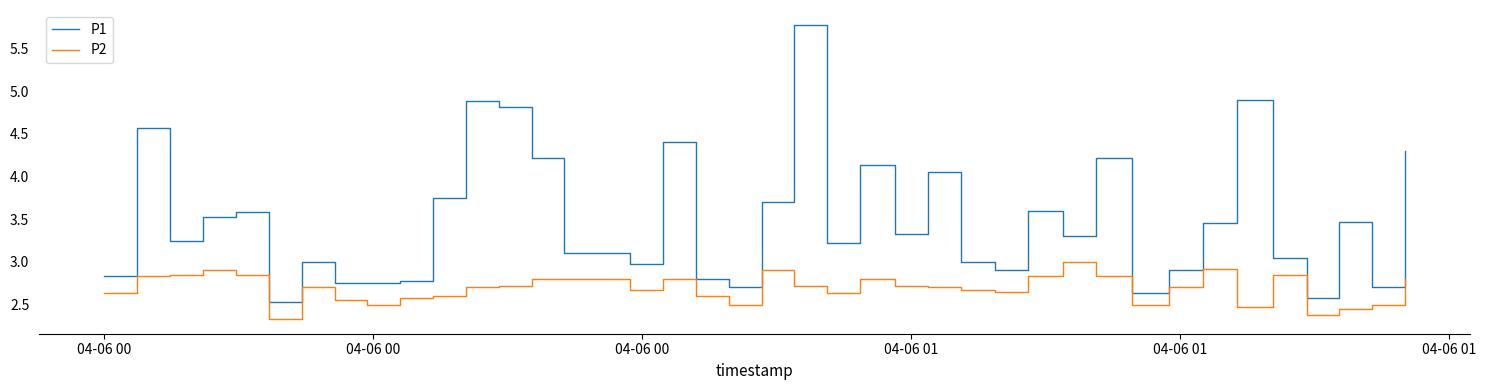

Which series has the largest total across all categories?

P1